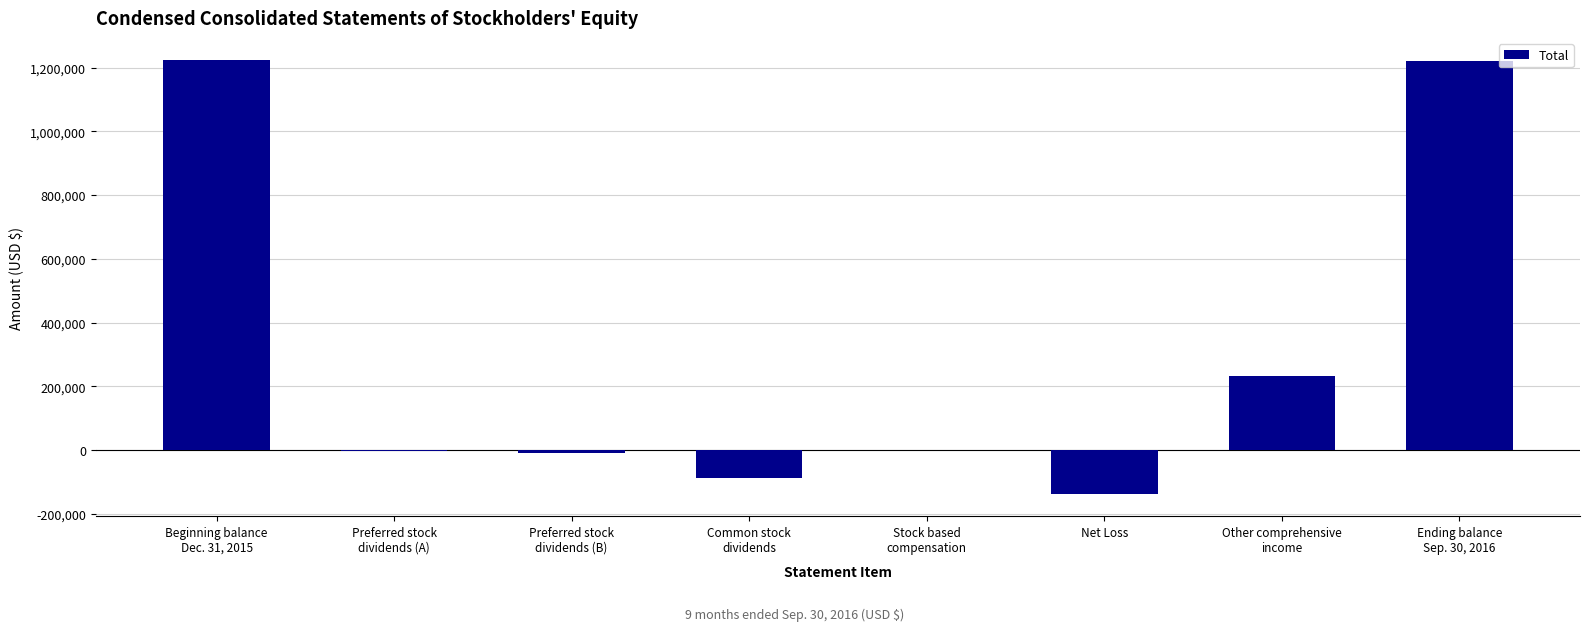

What is the greatest value displayed?

1225166